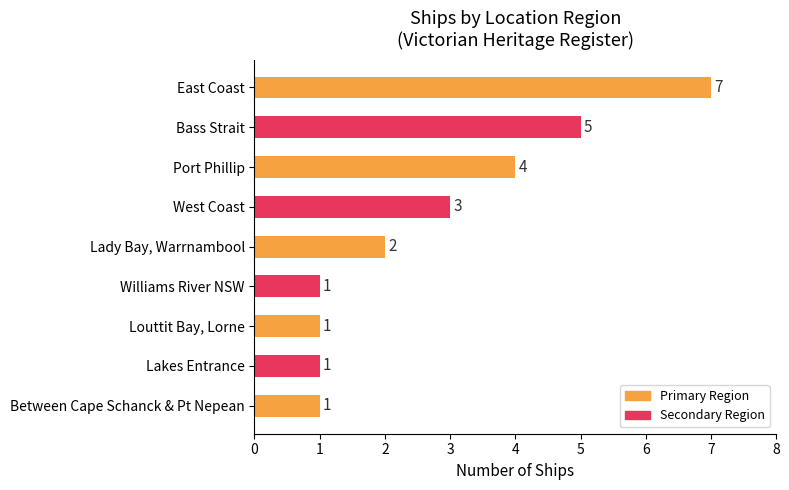

Between Lady Bay, Warrnambool and Lakes Entrance, which is larger?

Lady Bay, Warrnambool